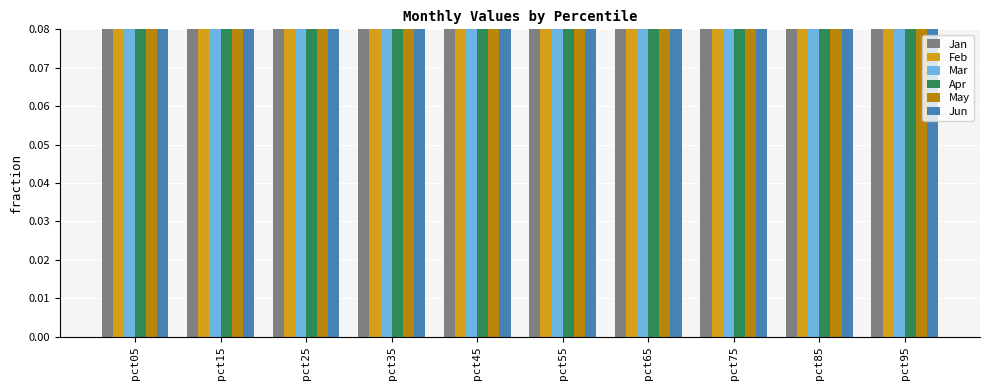

What is the sum of the May values at pct05 and pct25?

5.1